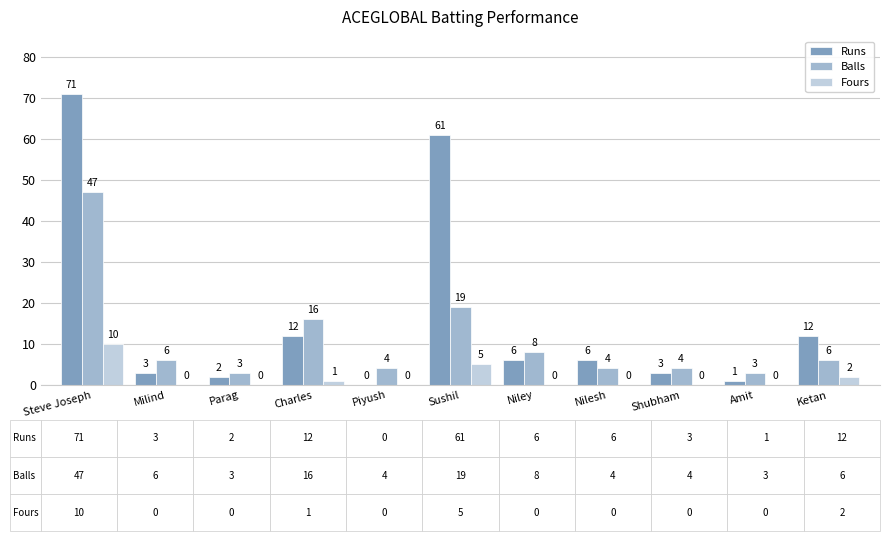

At which category is the sum across all series the highest?

Steve Joseph